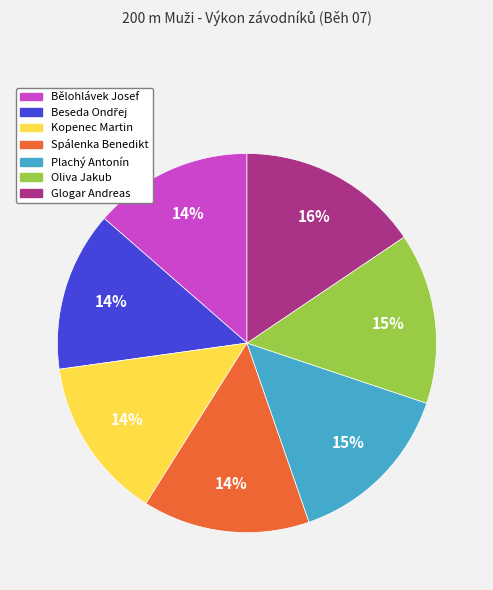

How many segments does this pie chart have?

7